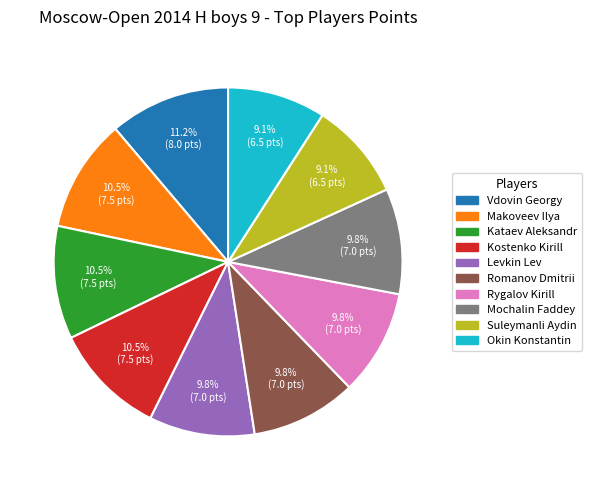

To the nearest percent, what percentage of the pie is Levkin Lev?

10%